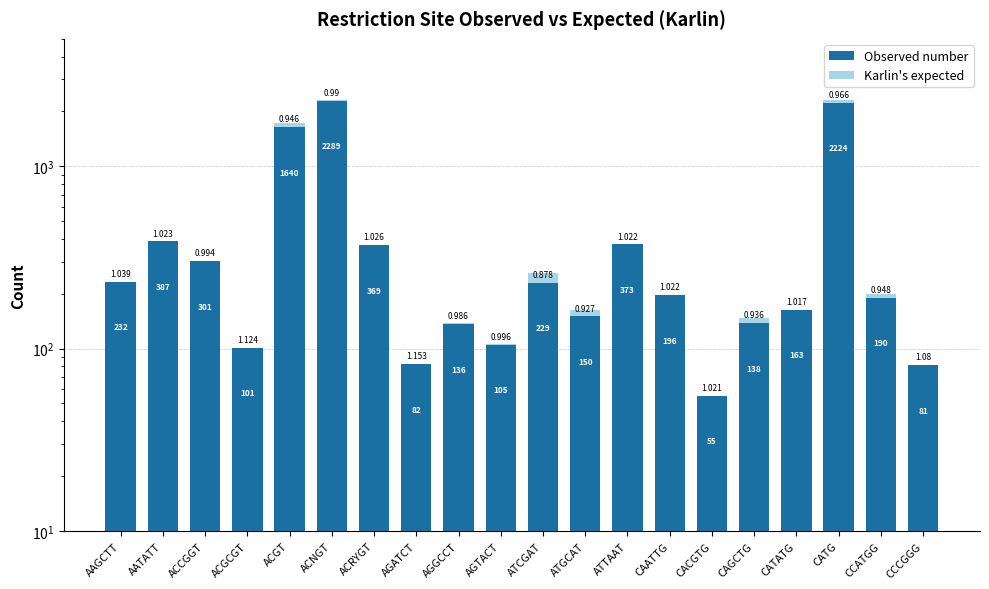

What is the value of the Karlin's expected bar at the 2nd from the left?

378.4